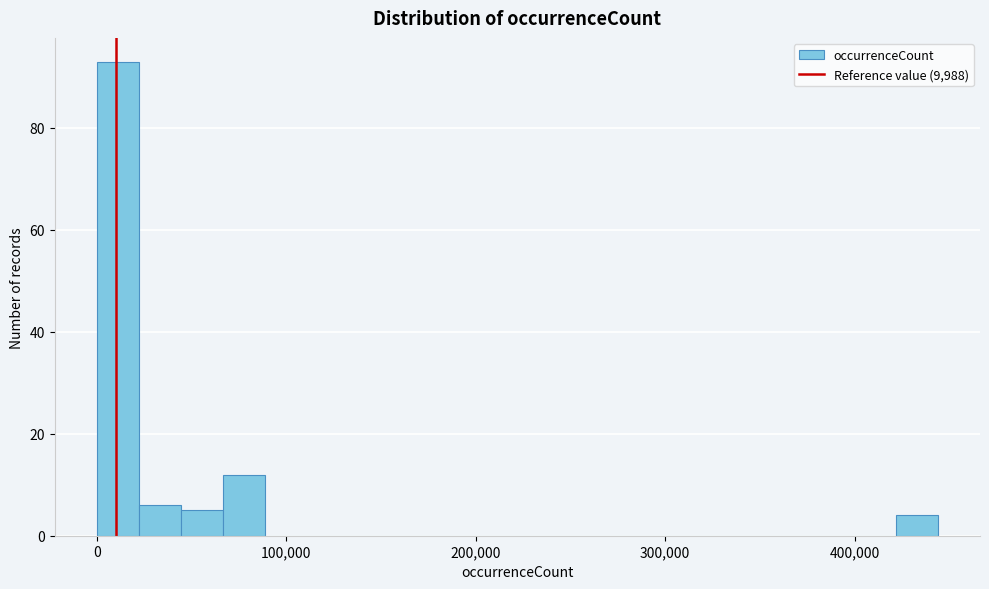

Read against the x-axis, roughly where is the centre of the tallest bar?

10000